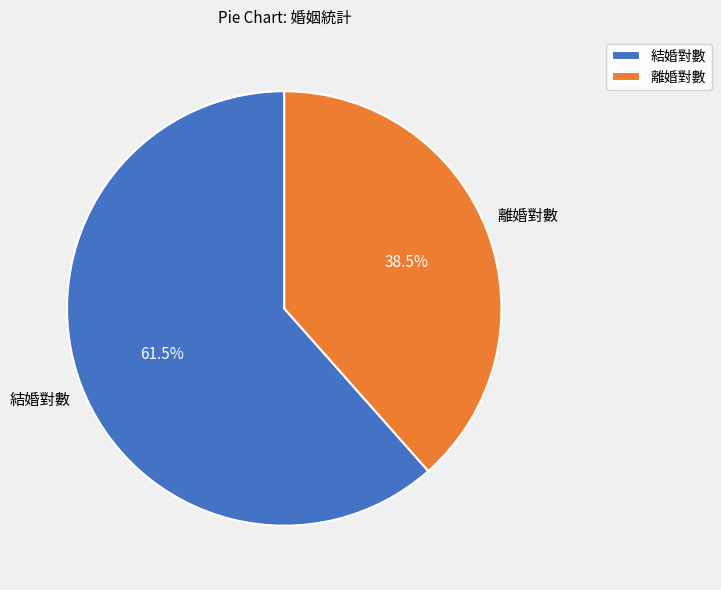

Count the number of slices in the pie.

2